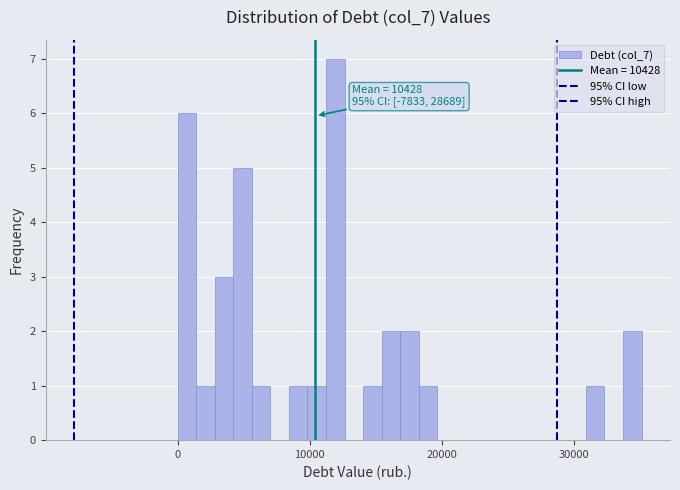

Read against the x-axis, roughly where is the centre of the tallest bar?

12000